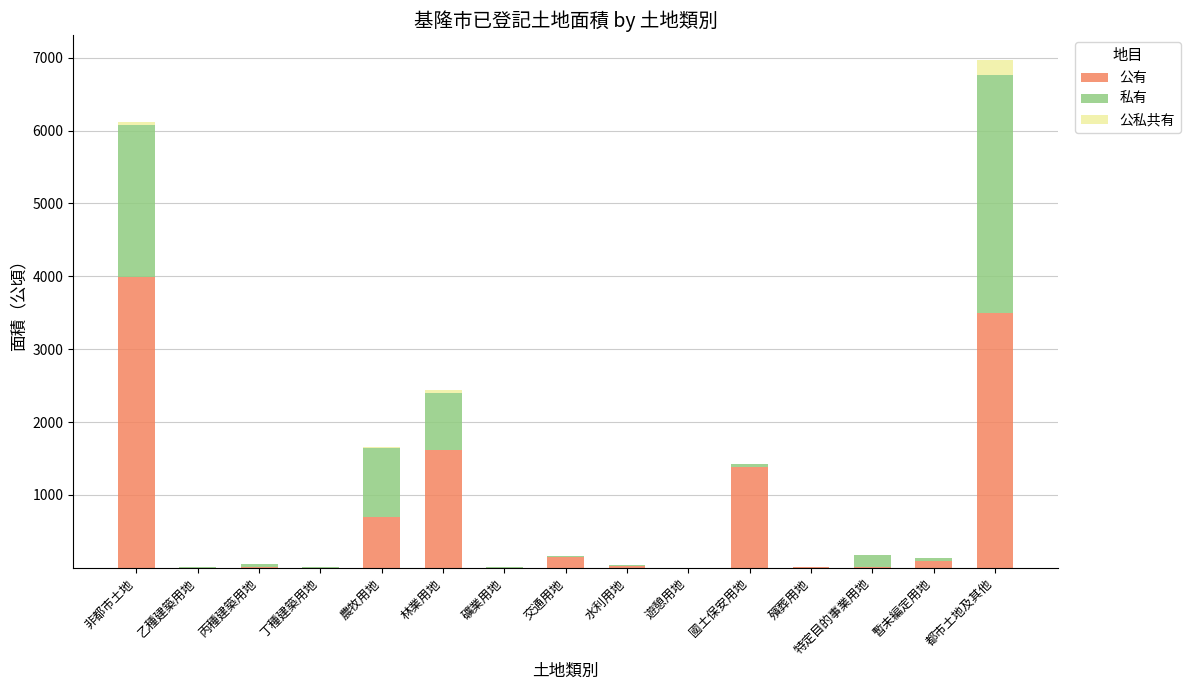

At which label is 公有 closest to 1993?

林業用地